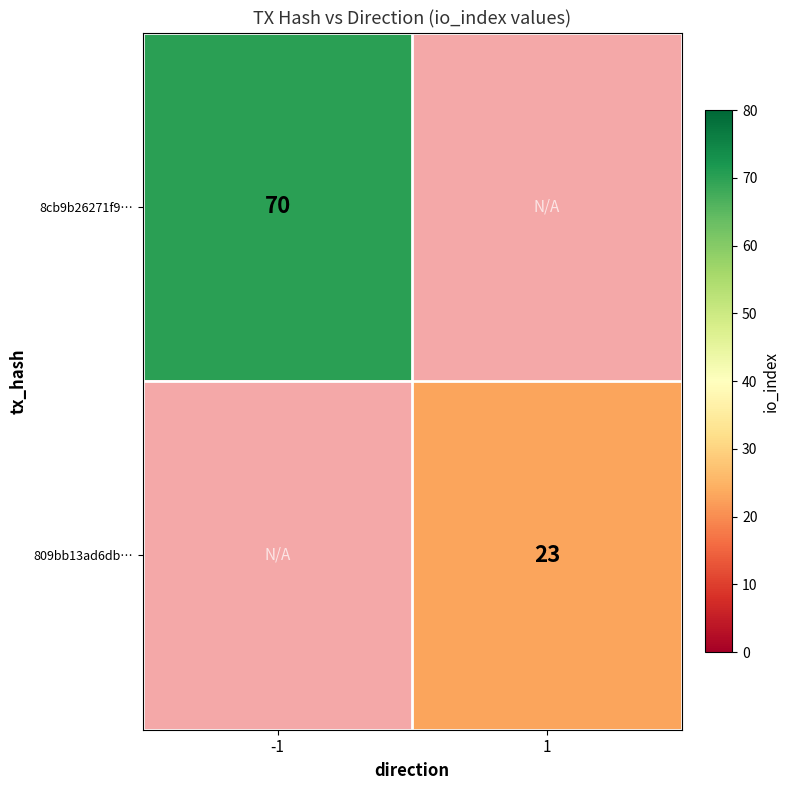

Count the number of categories in the chart.

2